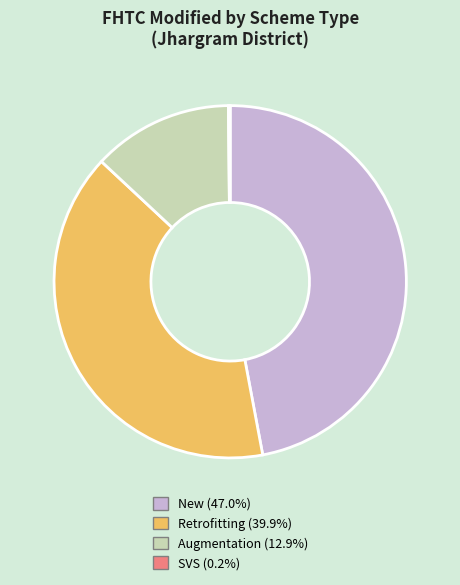

Is there any slice that represents more than half of the pie?

No